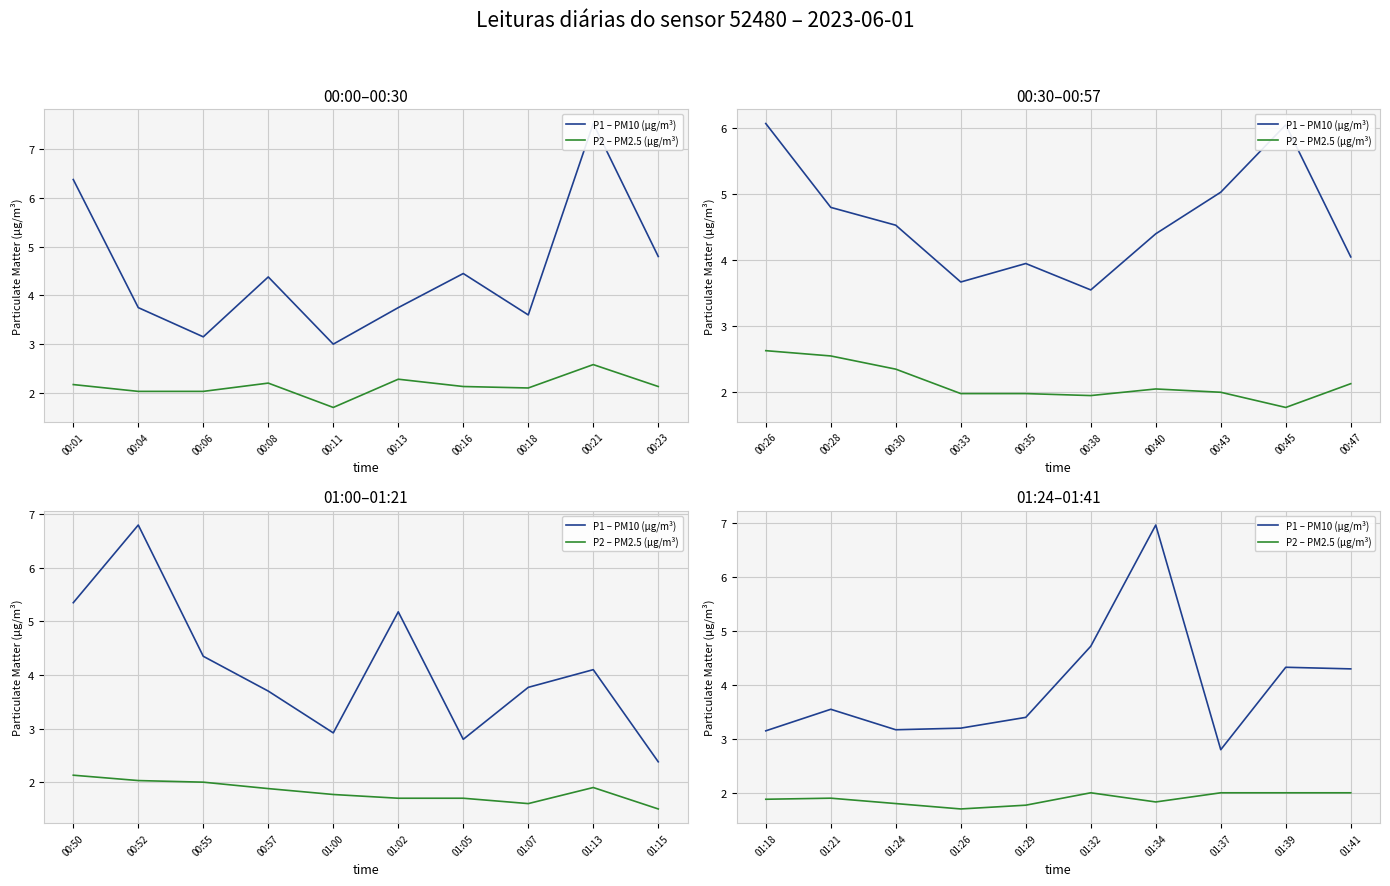

How many lines are shown in the chart?

2